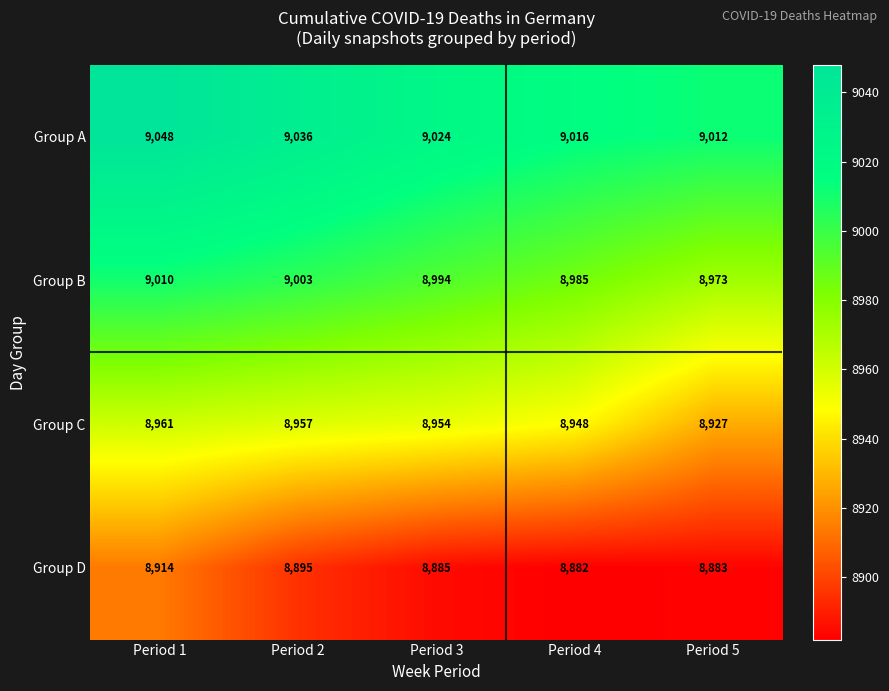

Is it true that Group C equals 15723 at Period 4?

False